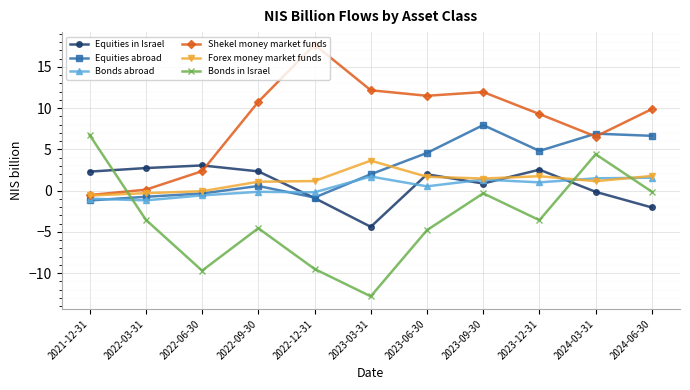

What is the label of the 4th point from the left?

2022-09-30